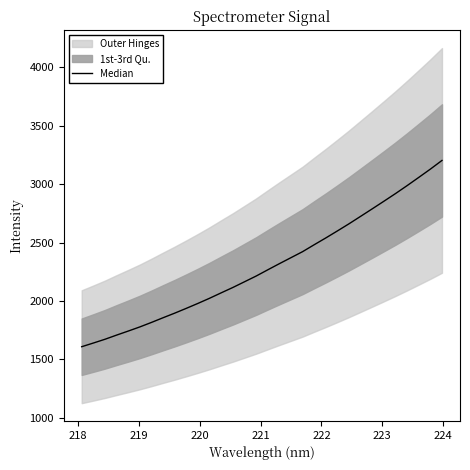

True or false: there are more than 0 points higher than both neighbors.

False